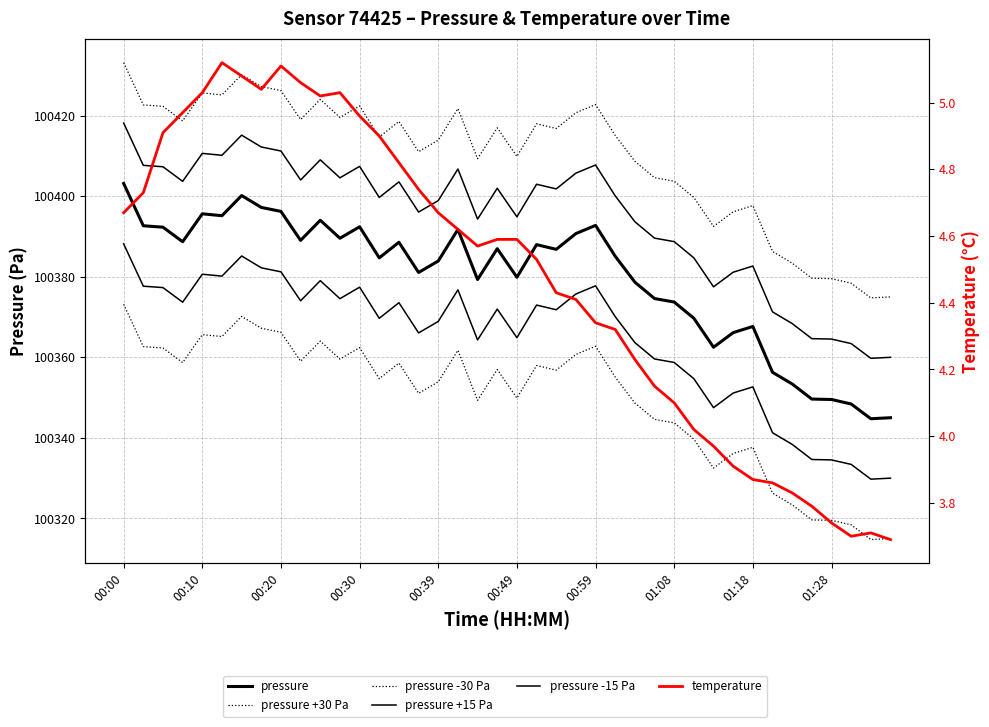

At which label does pressure -15 Pa first exceed 100371?

00:00